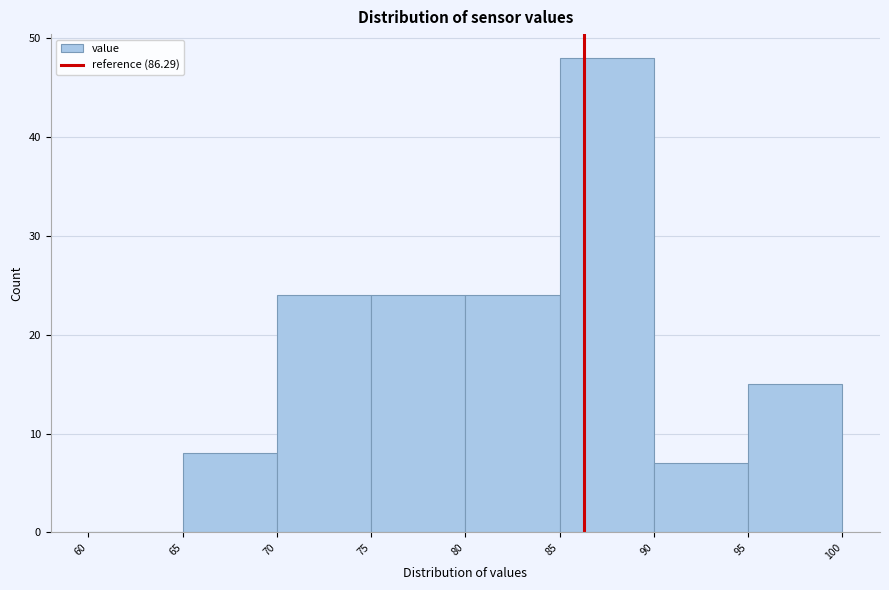

Reading left to right, list every bar in this chart as the range it spans on the x-axis followed by its height. The values are not printed on the chart, so give them approximately, as read against the axis.

60 to 65: 0
65 to 70: 8
70 to 75: 24
75 to 80: 24
80 to 85: 24
85 to 90: 48
90 to 95: 7
95 to 100: 15